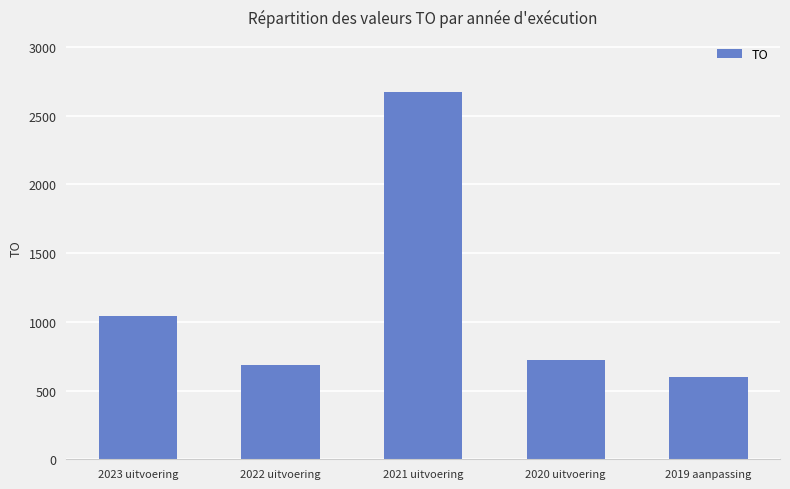

True or false: the data shows 231 at 2020 uitvoering.

False